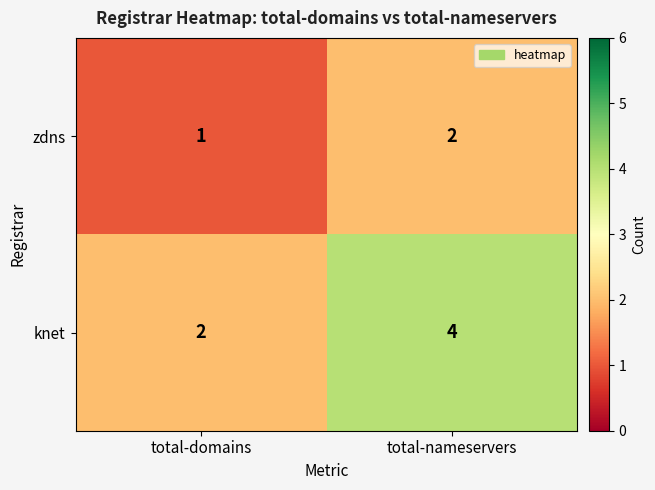

Between total-domains and total-nameservers, which series saw the biggest shift?

knet